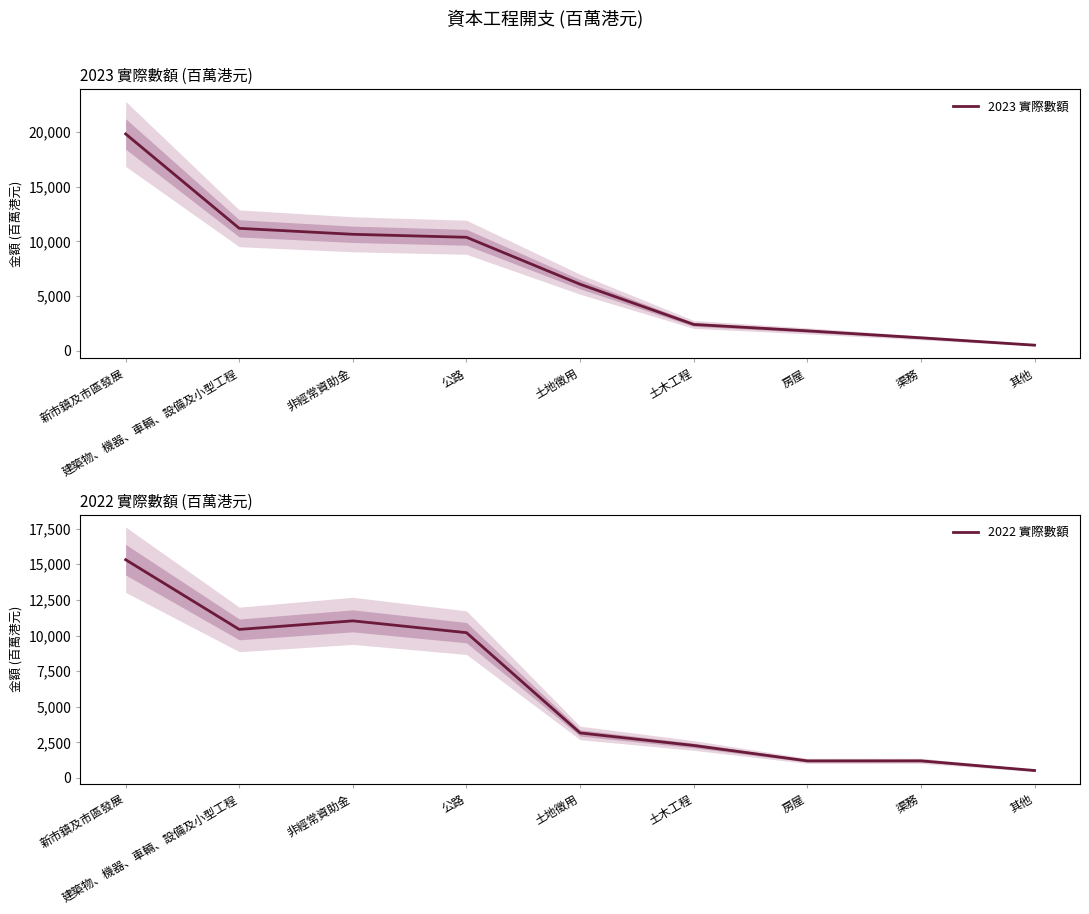

Reading right to left, what are all the values shown in this chart?

2023 實際數額: 其他=524	渠務=1196	房屋=1830	土木工程=2415	土地徵用=6084	公路=10369	非經常資助金=10642	建築物、機器、車輛、設備及小型工程=11187	新市鎮及市區發展=19802
2022 實際數額: 其他=523	渠務=1201	房屋=1198	土木工程=2280	土地徵用=3160	公路=10199	非經常資助金=11028	建築物、機器、車輛、設備及小型工程=10427	新市鎮及市區發展=15321